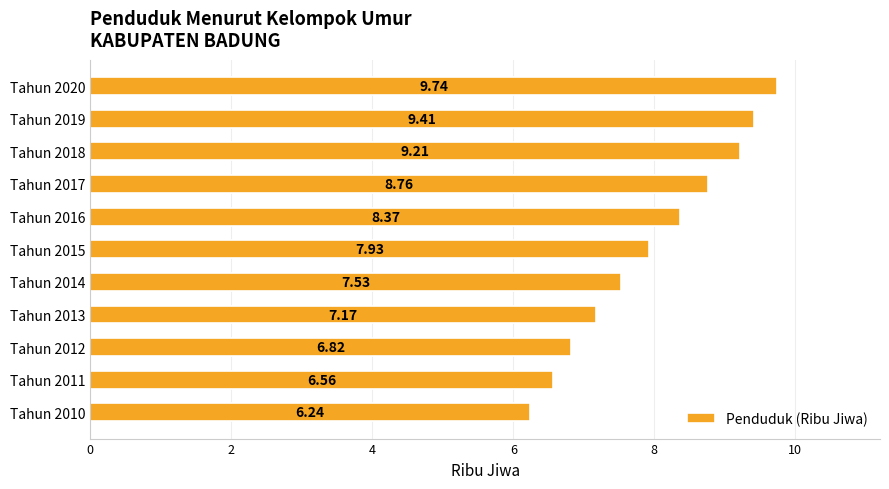

Does the chart contain any negative values?

No